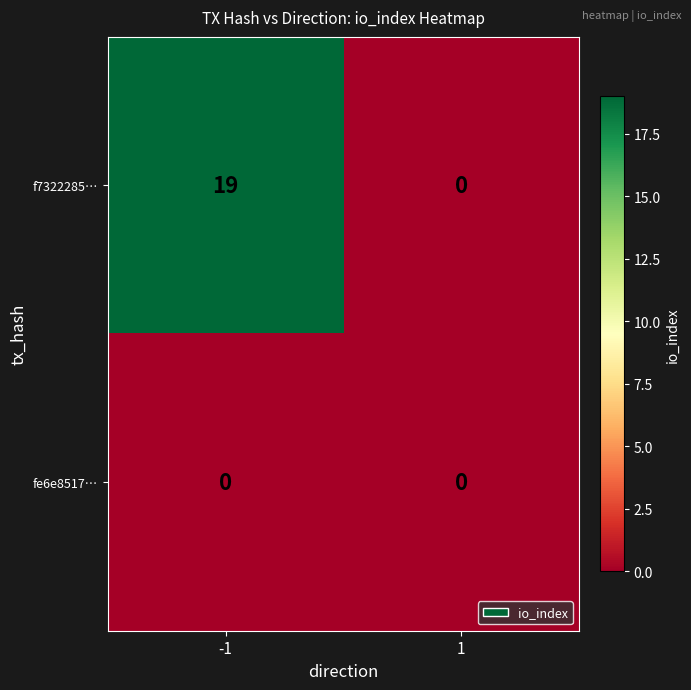

The value of f7322285… at 1 is 8. True or false?

False